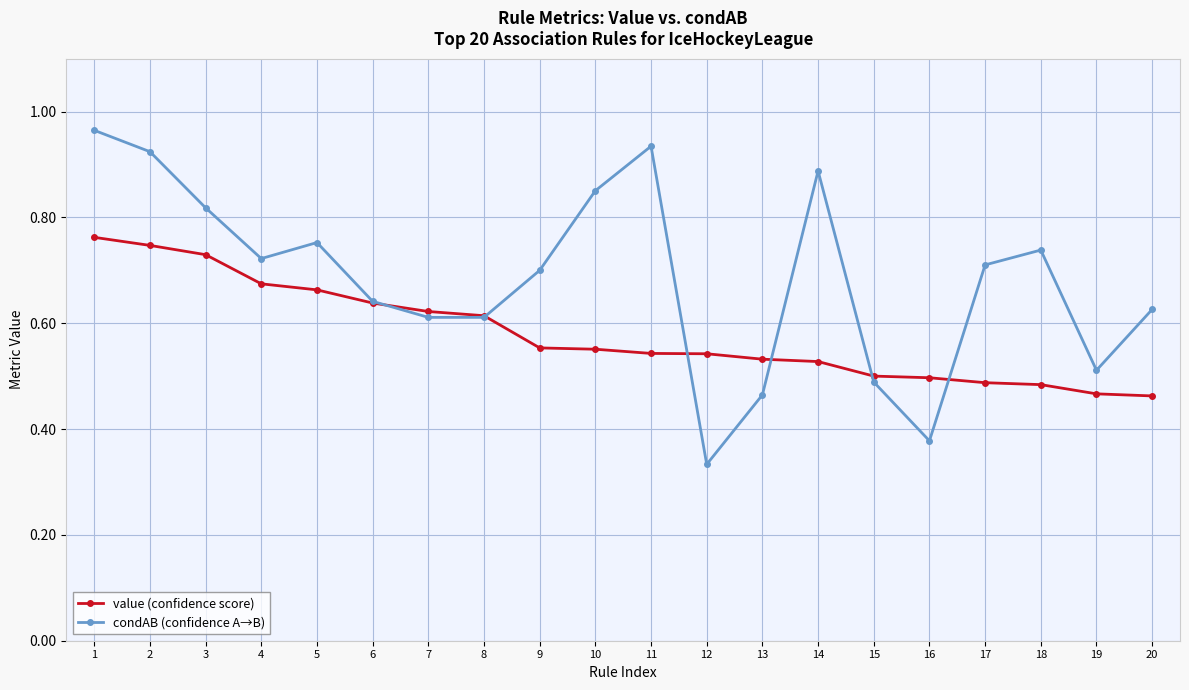

Count the value (confidence score) values in the range 0 to 1.

20